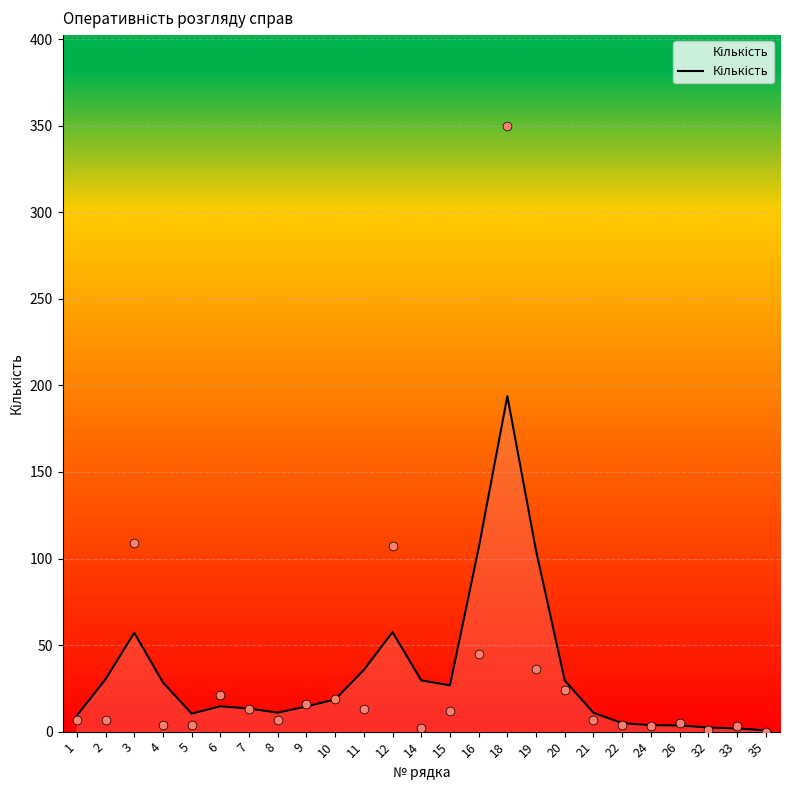

Between 18 and 15, which is larger?

18